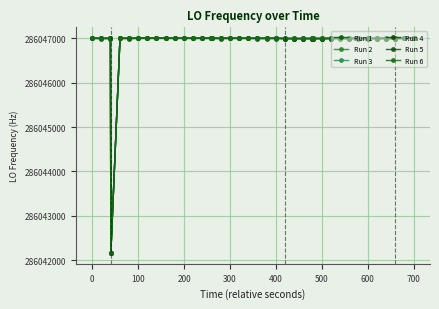

What are all the series names shown in the legend?

Run 1, Run 2, Run 3, Run 4, Run 5, Run 6